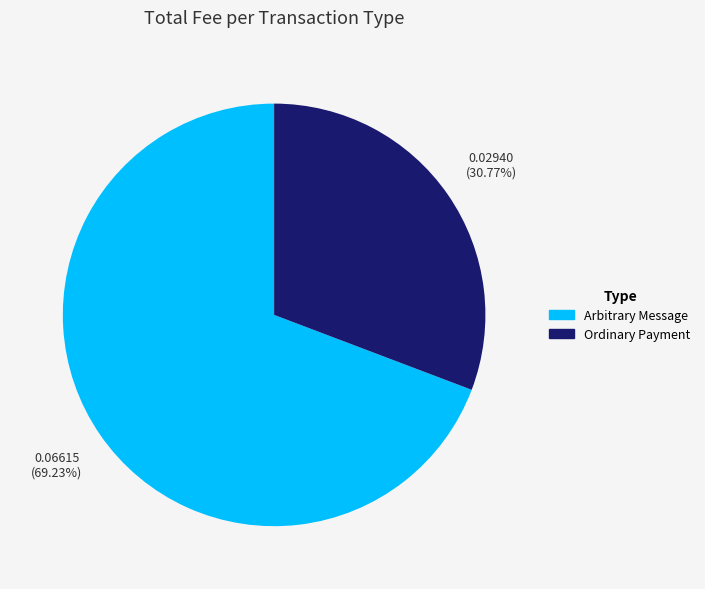

Count the number of slices in the pie.

2